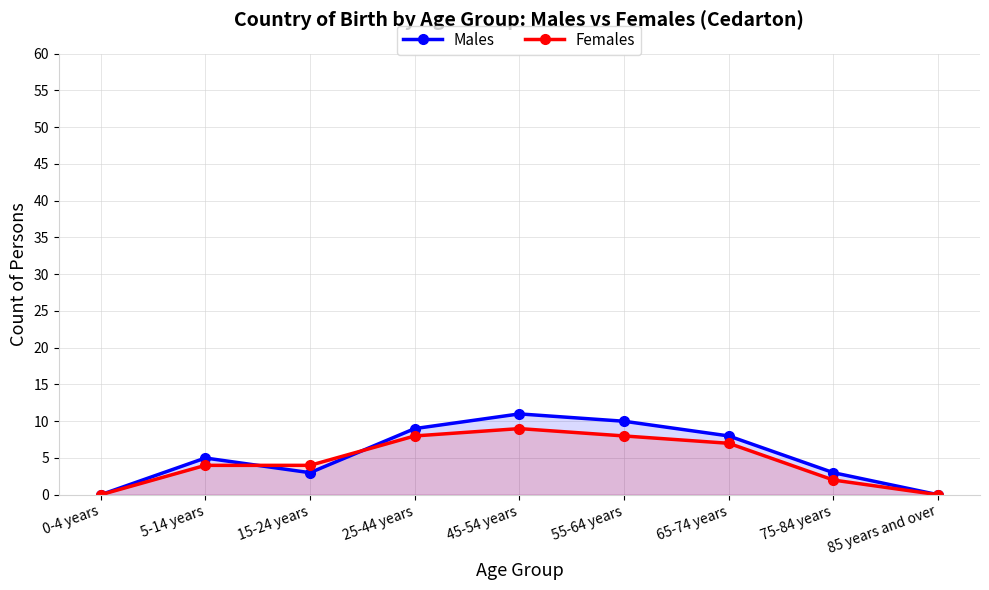

What is the sum of all Females values?

42